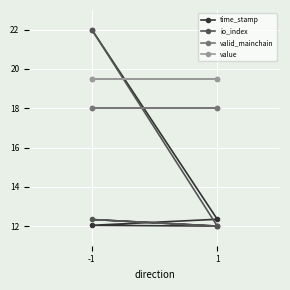

How many lines are shown in the chart?

4